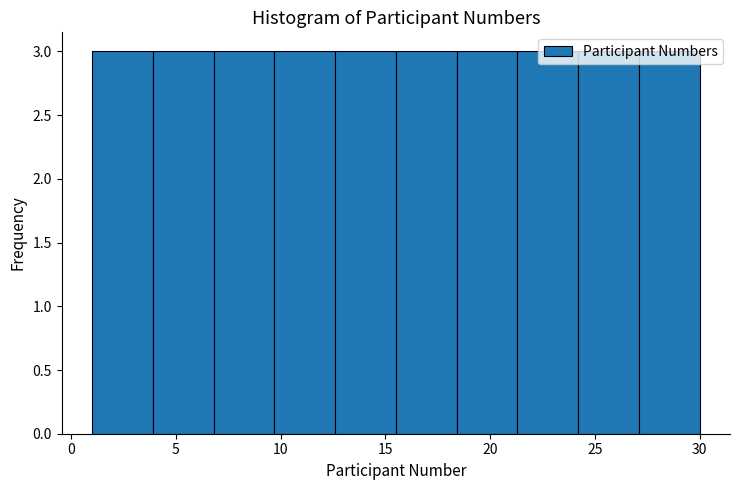

Reading left to right, list every bar in this chart as the range it spans on the x-axis followed by its height. Neither the bar edges nor the heights are printed on the chart, so give them approximately, as read against the axes.

1.0 to 3.9: 3
3.9 to 6.8: 3
6.8 to 9.7: 3
9.7 to 12.6: 3
12.6 to 15.5: 3
15.5 to 18.4: 3
18.4 to 21.3: 3
21.3 to 24.2: 3
24.2 to 27.1: 3
27.1 to 30.0: 3